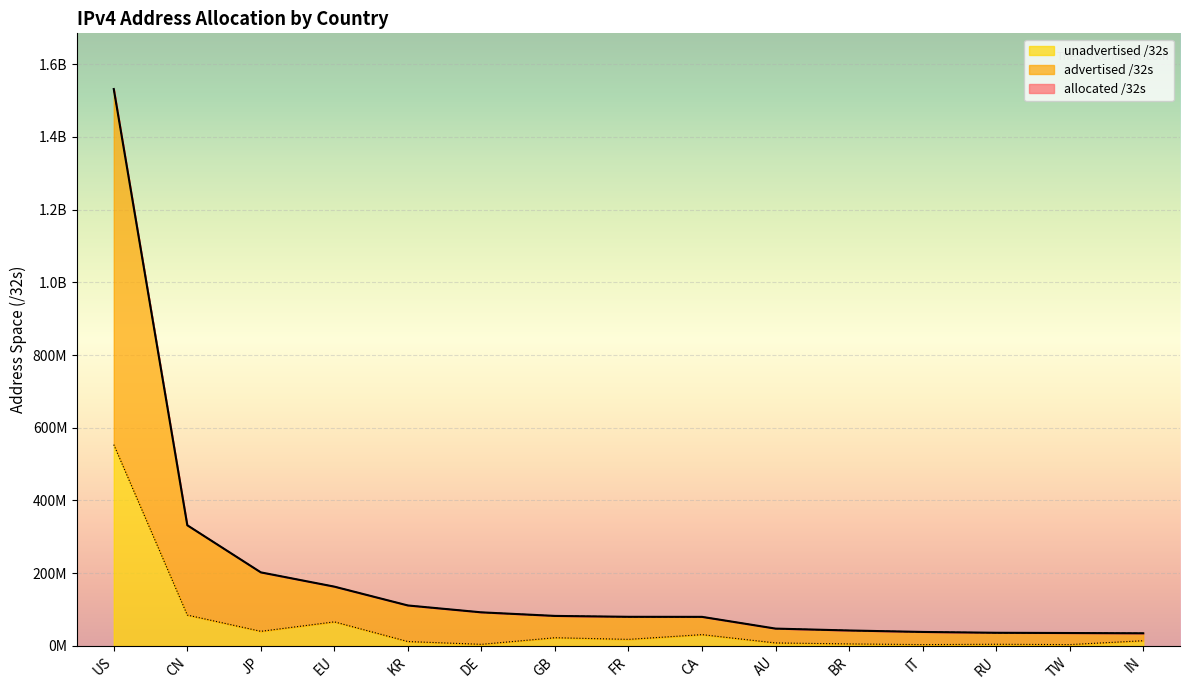

Which has a higher value, RU or EU?

EU